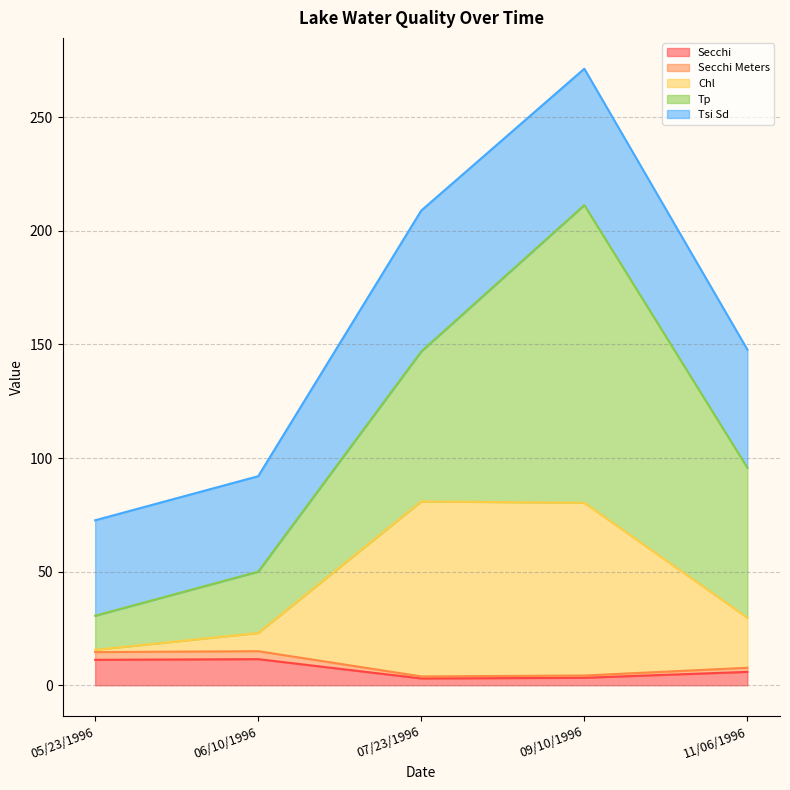

Does the chart have visible grid lines?

Yes